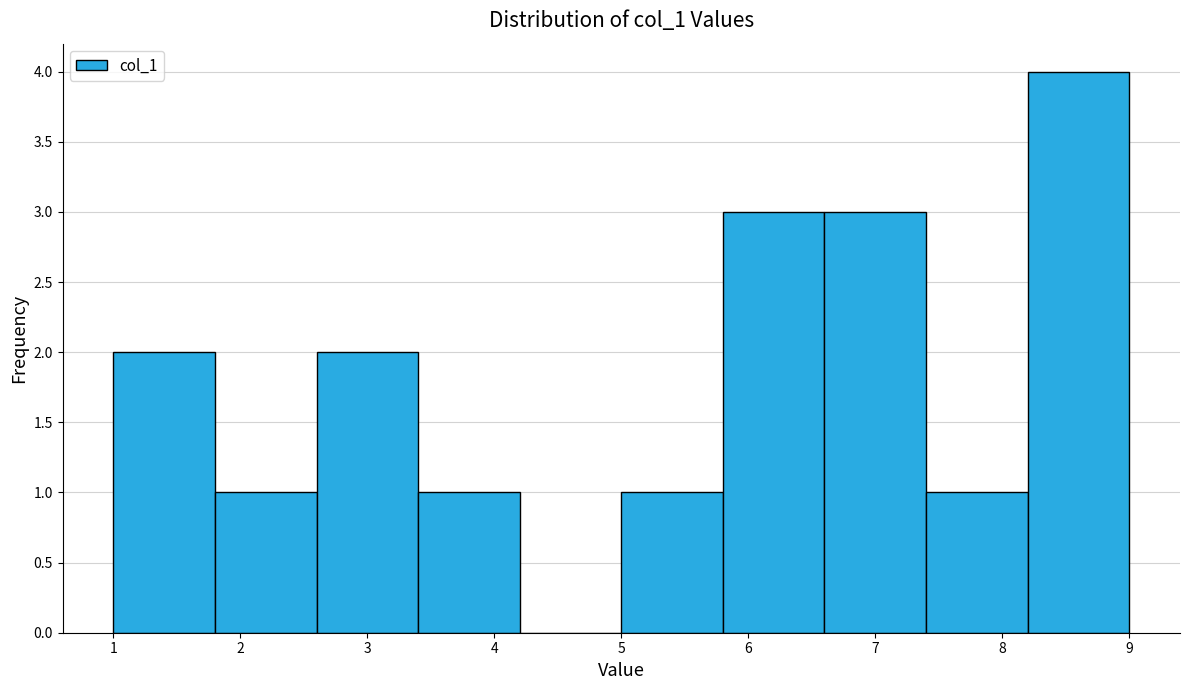

What is the height of the bar covering 5.8 to 6.6 on the x-axis? The values are not printed on the chart, so give them approximately, as read against the axis.

3